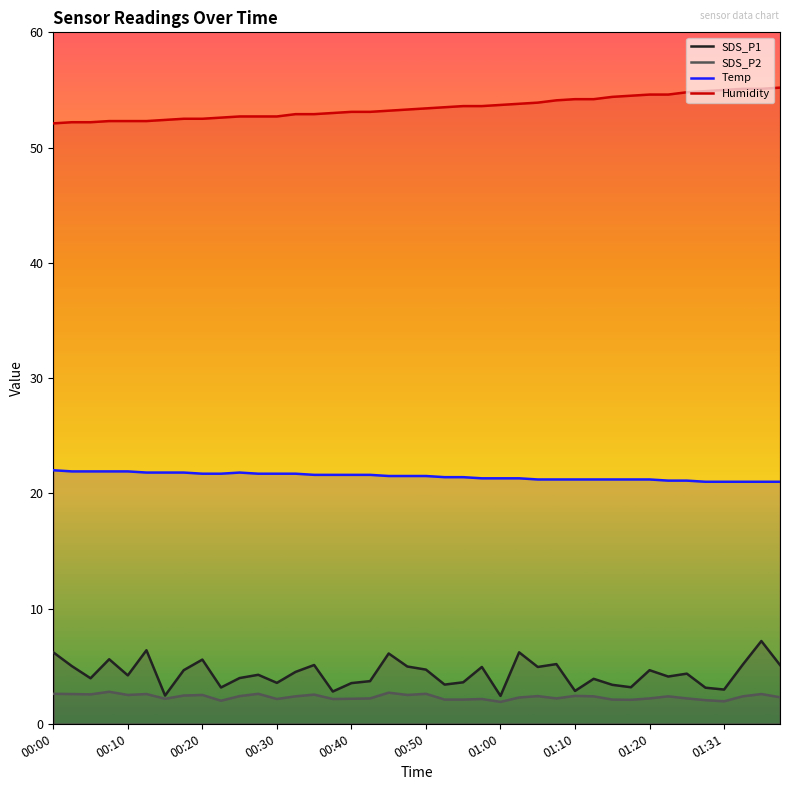

True or false: Humidity has a value of 30.0 at 15.

False